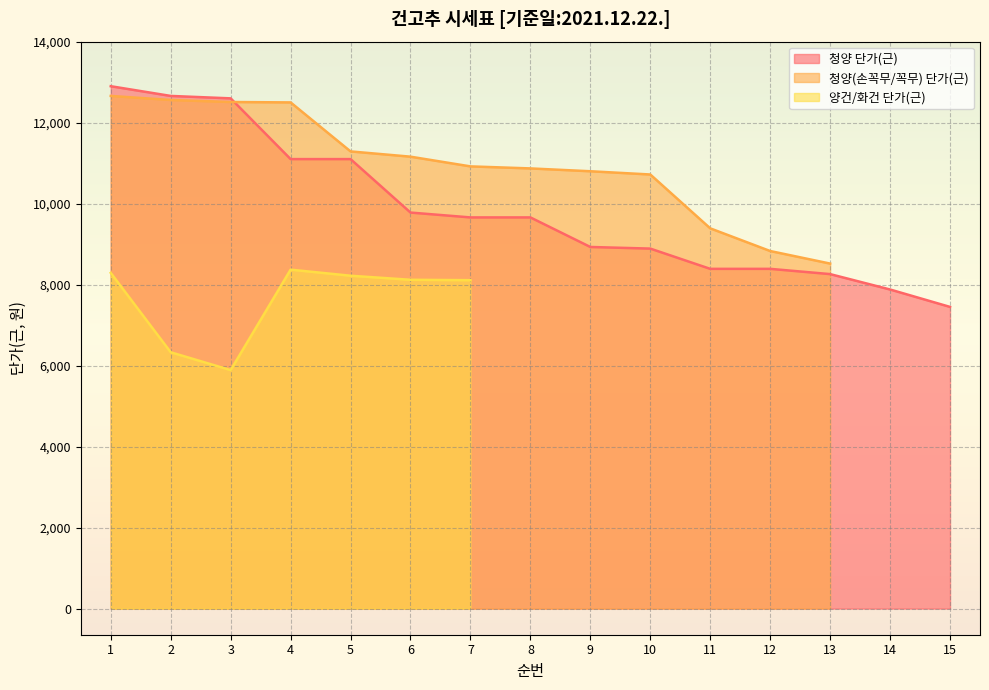

Reading left to right, what are all the values shown in this chart?

청양 단가(근): 12900	12660	12600	11100	11100	9780	9660	9660	8930	8890	8390	8390	8260	7880	7450
청양(손꼭무/꼭무) 단가(근): 12660	12560	12510	12500	11290	11160	10920	10870	10800	10720	9390	8830	8520	0	0
양건/화건 단가(근): 8290	6330	5890	8370	8220	8120	8110	0	0	0	0	0	0	0	0